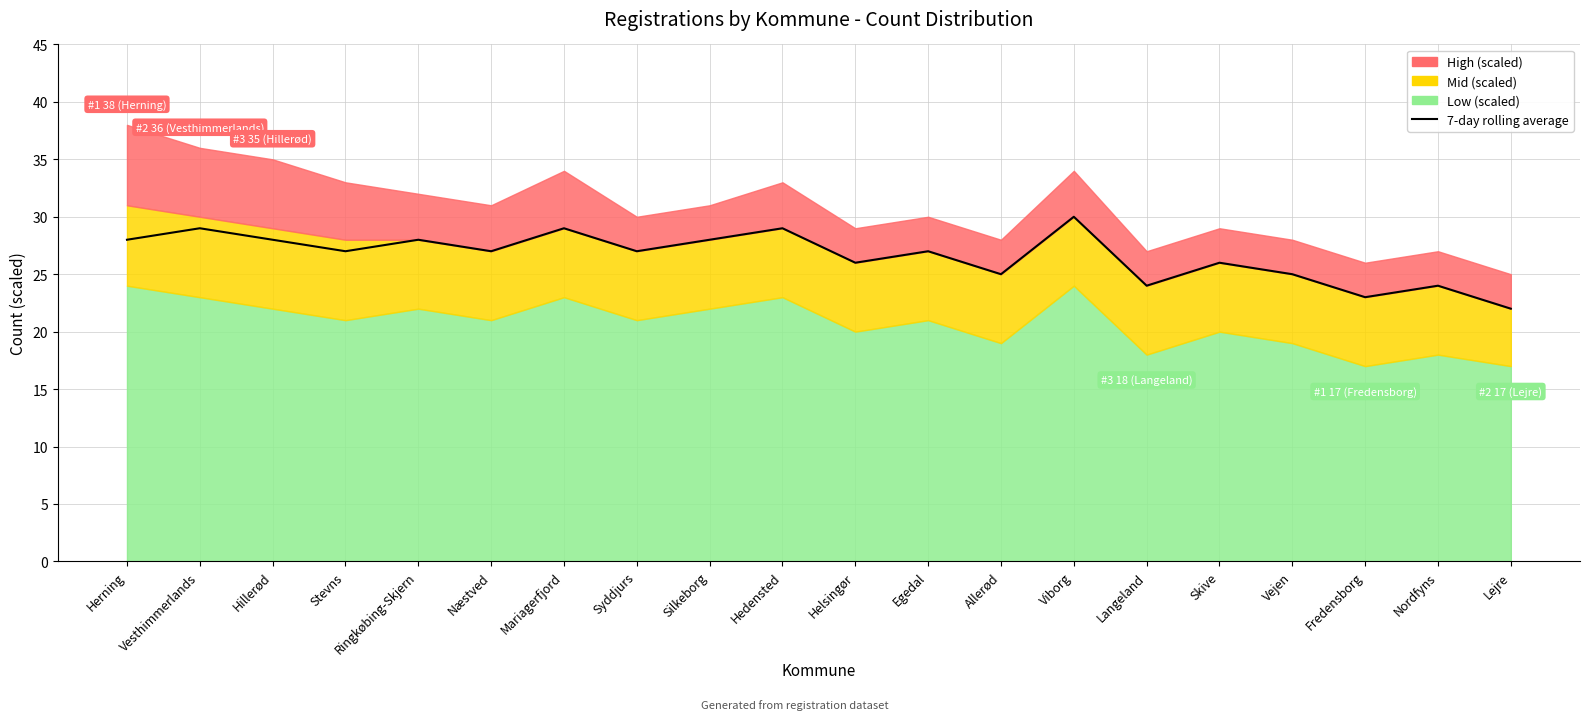

Rank the categories by value from highest to lowest.

Viborg, Vesthimmerlands, Mariagerfjord, Hedensted, Herning, Hillerød, Ringkøbing-Skjern, Silkeborg, Stevns, Næstved, Syddjurs, Egedal, Helsingør, Skive, Allerød, Vejen, Langeland, Nordfyns, Fredensborg, Lejre